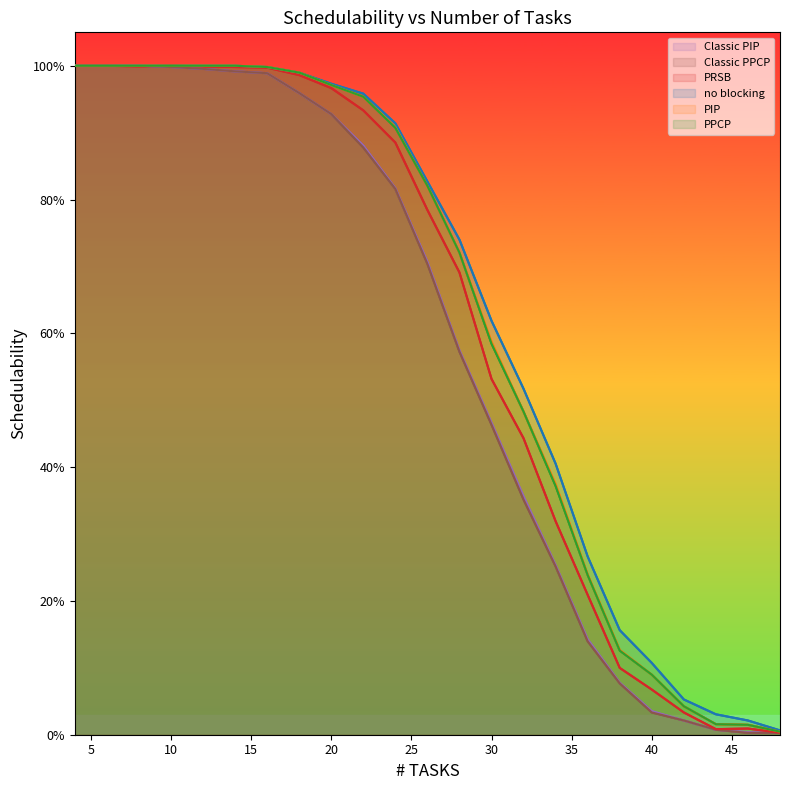

List the series in order of their peak value, lowest first.

no blocking, PIP, PPCP, PRSB, Classic PIP, Classic PPCP